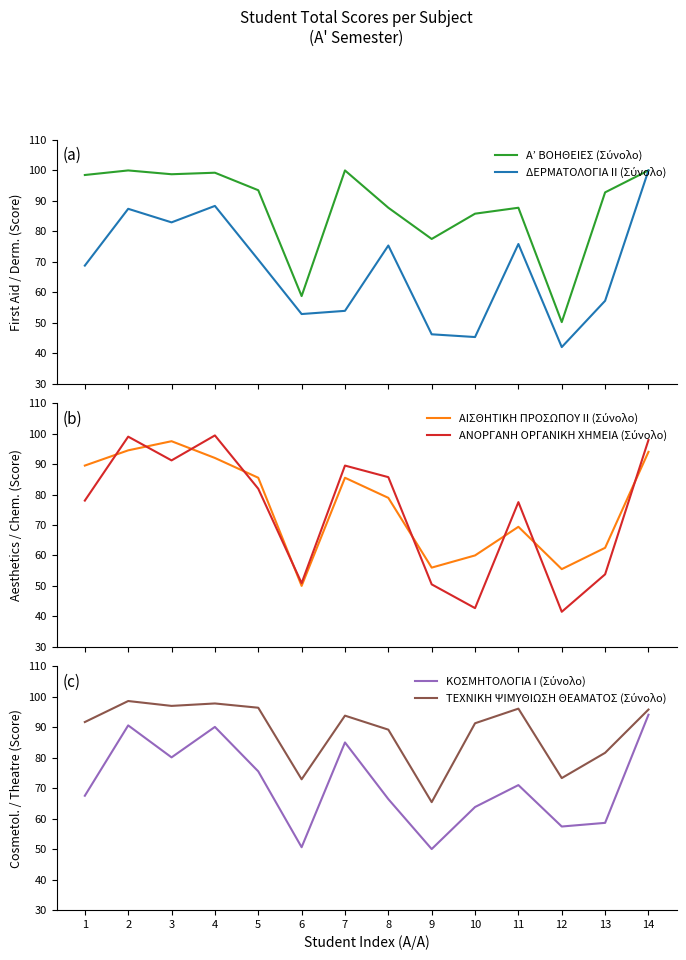

How many intersections are there between ΤΕΧΝΙΚΗ ΨΙΜΥΘΙΩΣΗ ΘΕΑΜΑΤΟΣ (Σύνολο) and ΔΕΡΜΑΤΟΛΟΓΙΑ ΙΙ (Σύνολο)?

1